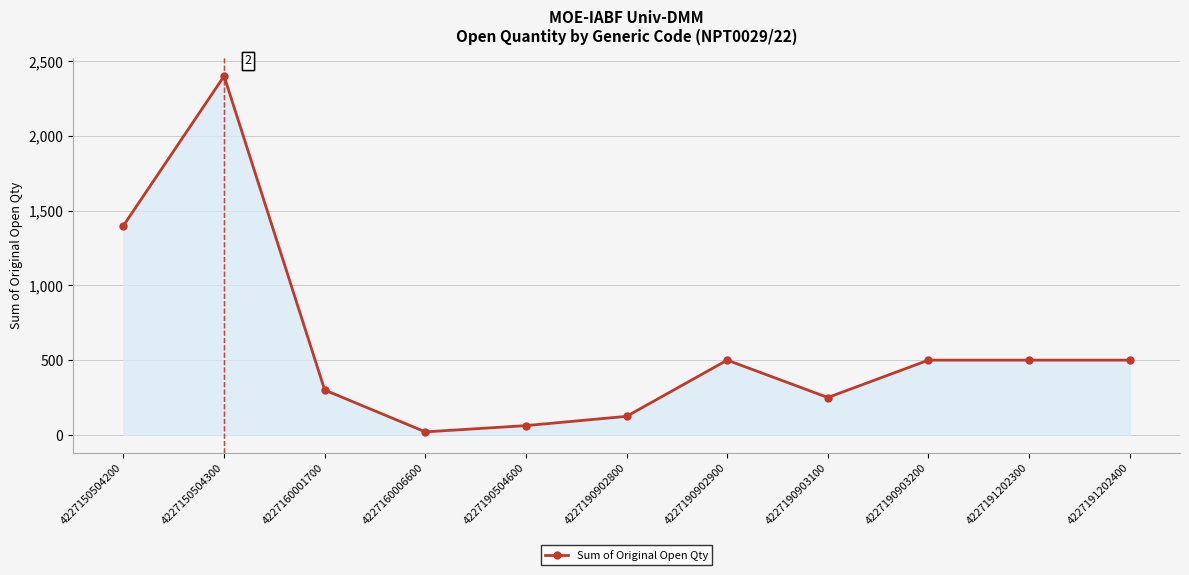

The chart shows a value of 250 at 4227190903100. True or false?

True